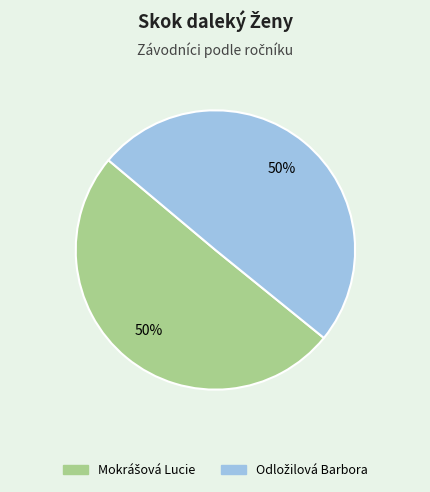

To the nearest percent, what is the average slice percentage?

50%